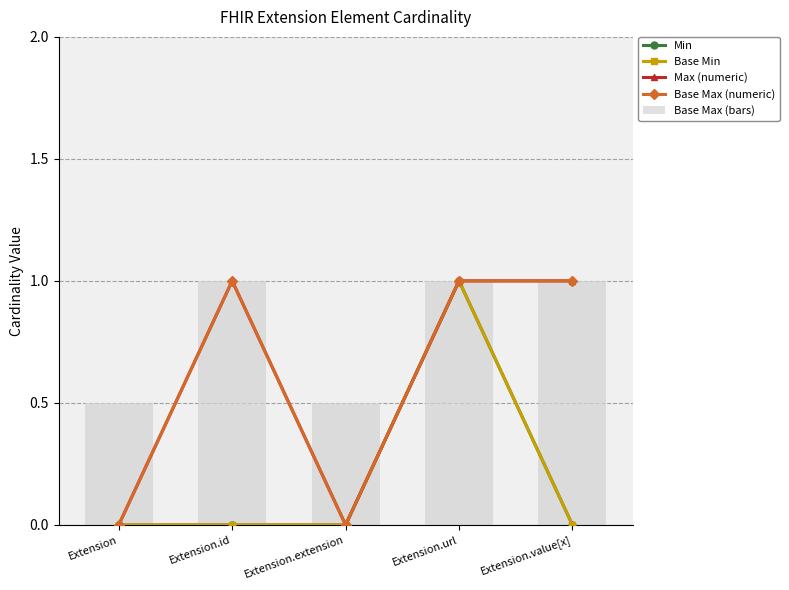

At which category does the chart reach its minimum across all series?

Extension